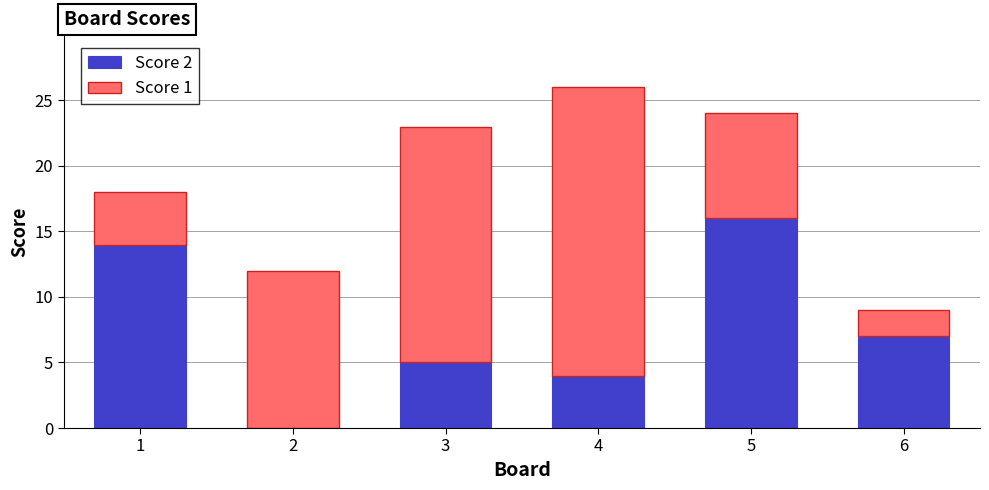

The Score 2 series shows 5 at 3. True or false?

True